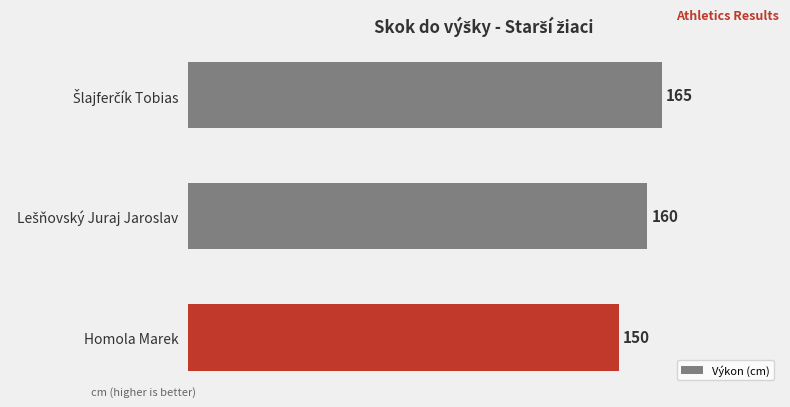

Count the values in the range 150 to 165.

3